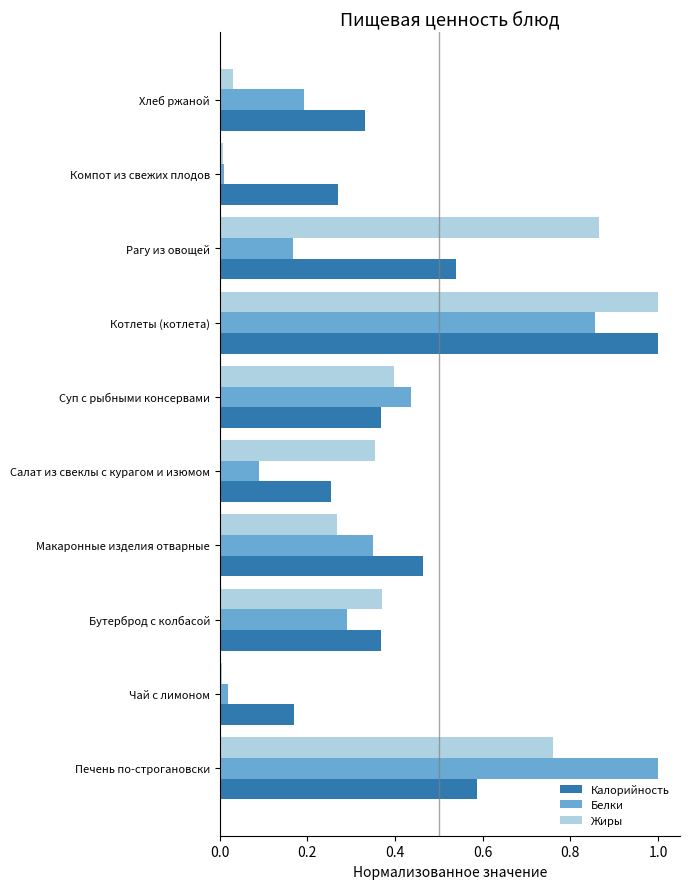

What is the highest value of the Калорийность series?

1.0